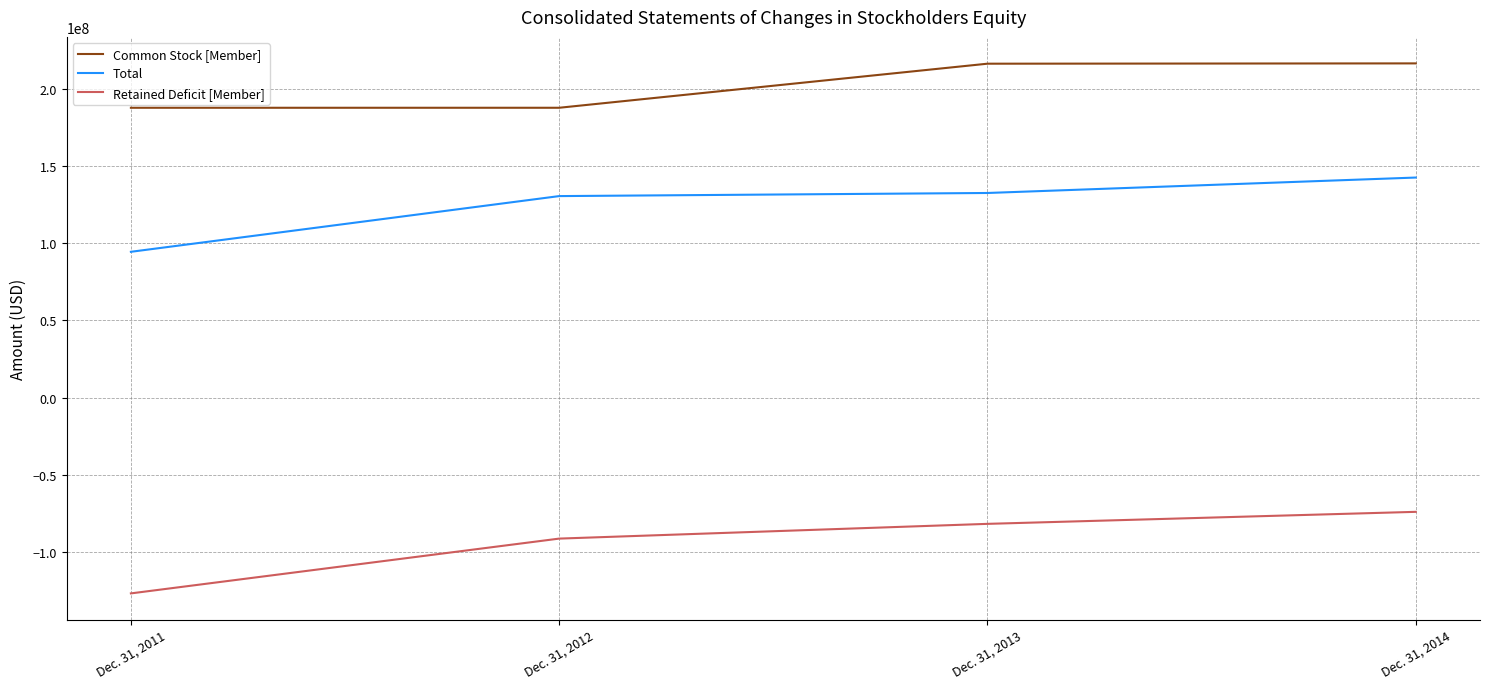

True or false: Retained Deficit [Member] and Total cross at least once.

False